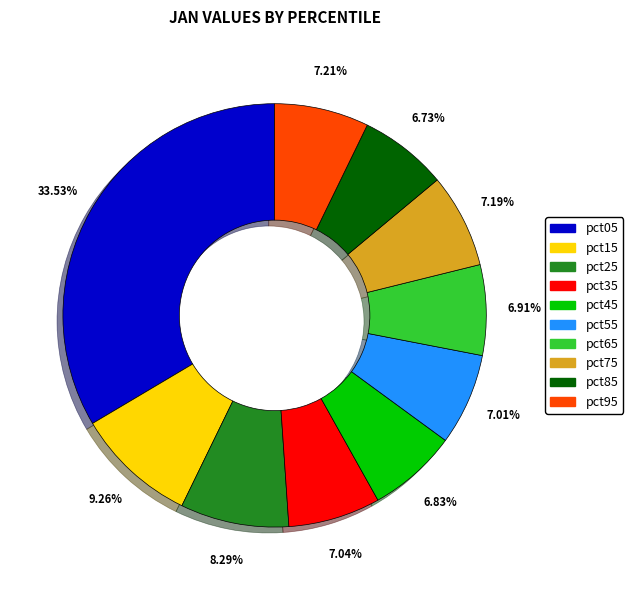

Which slice is the largest?

pct05